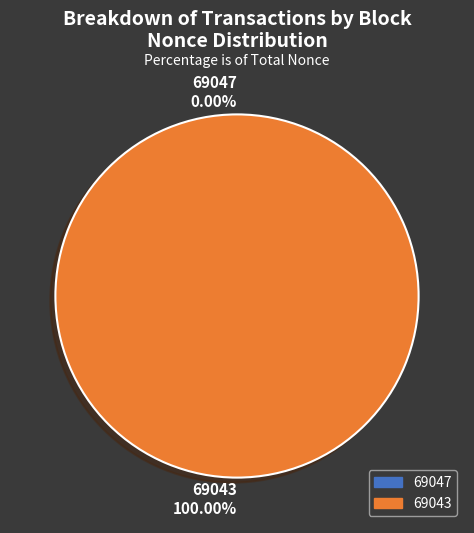

True or false: 69047 accounts for 0% of the total.

True